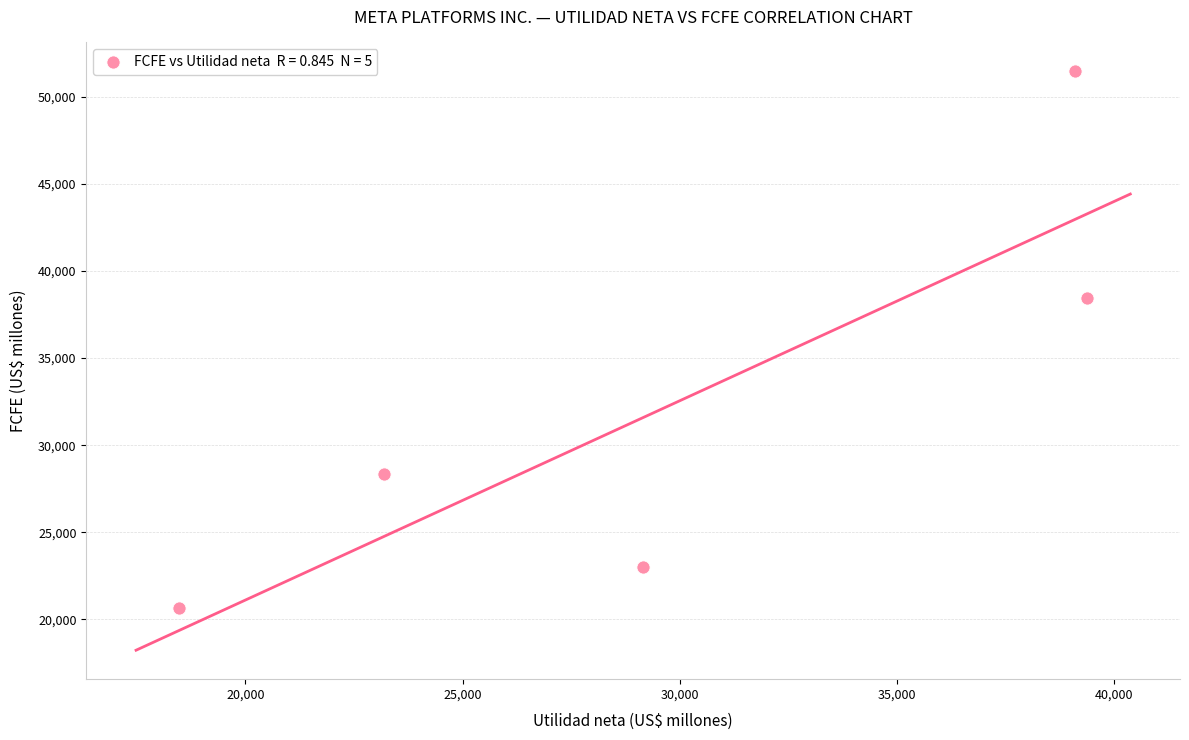

What is the average X value?

29860